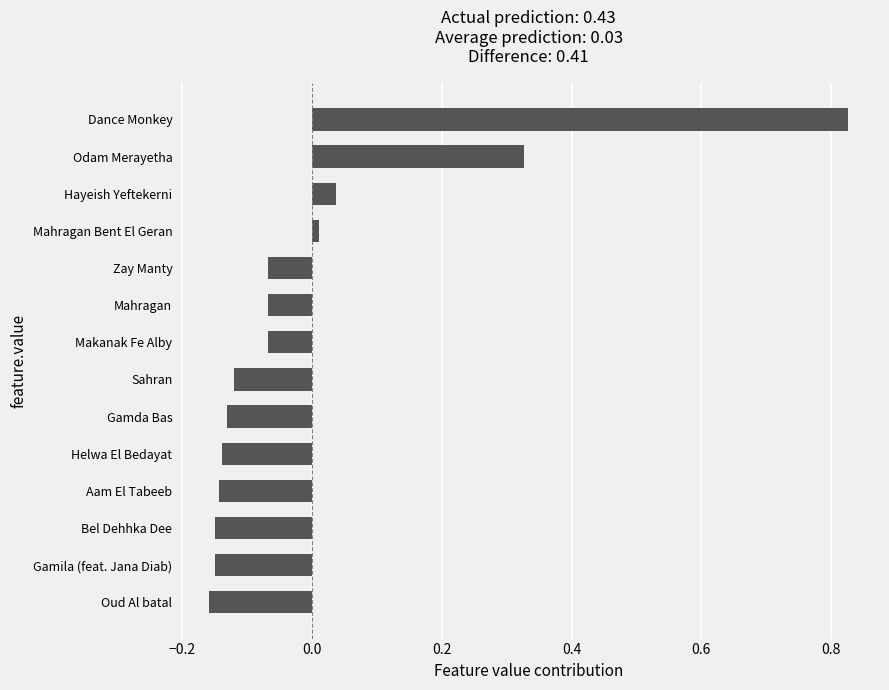

Are the bars grouped side by side (vs. stacked)?

No